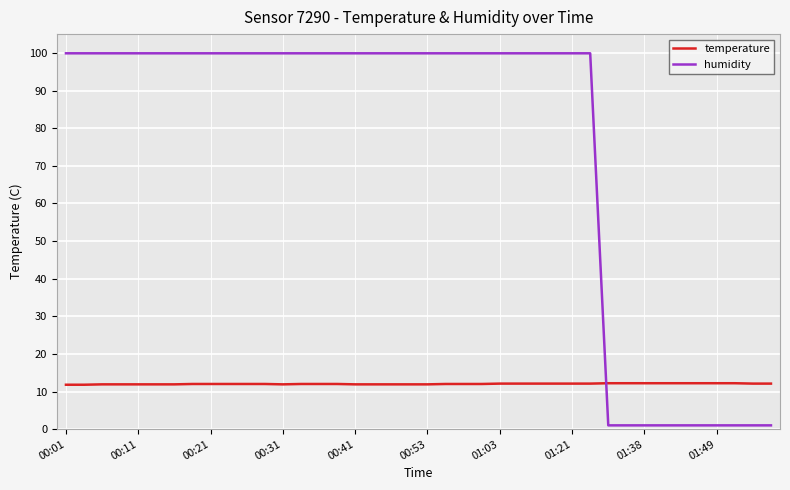

What is the maximum value for humidity?

99.9